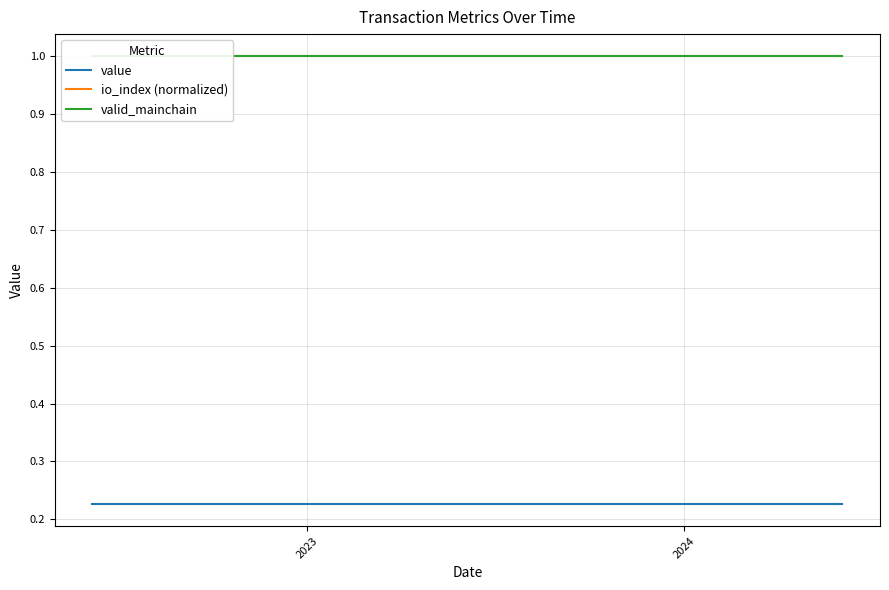

What is the smallest value displayed?

0.2